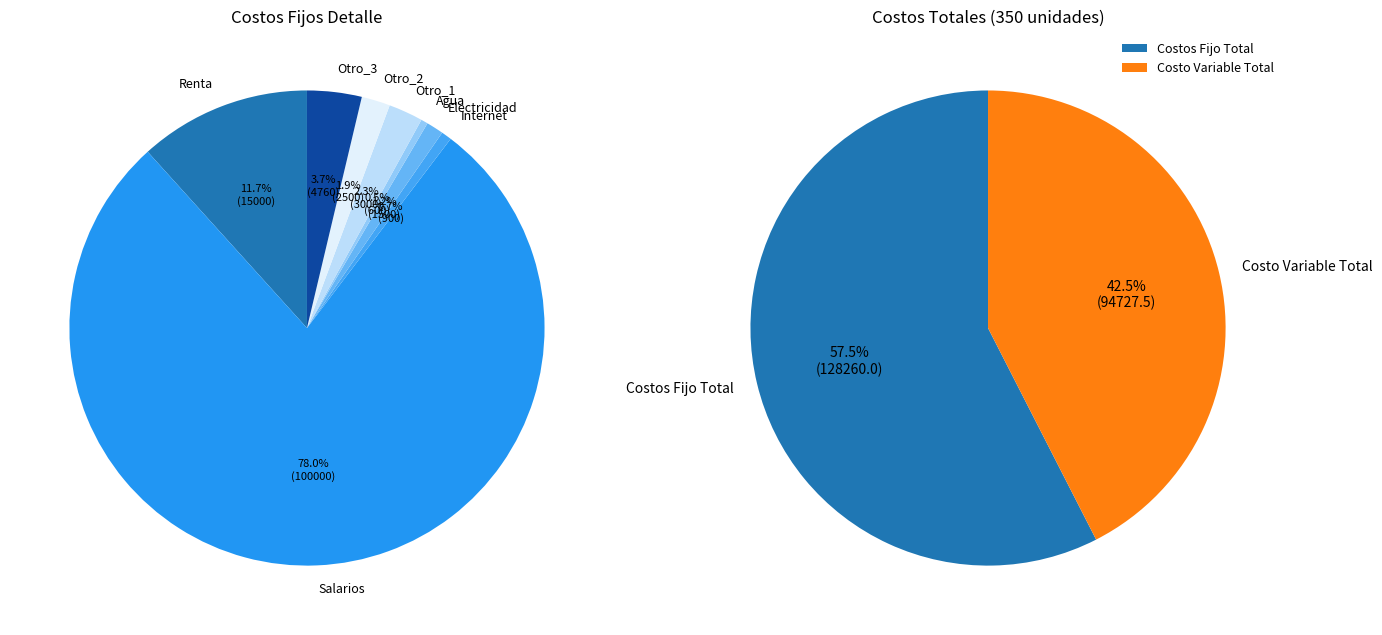

How many slices are in this pie chart?

8